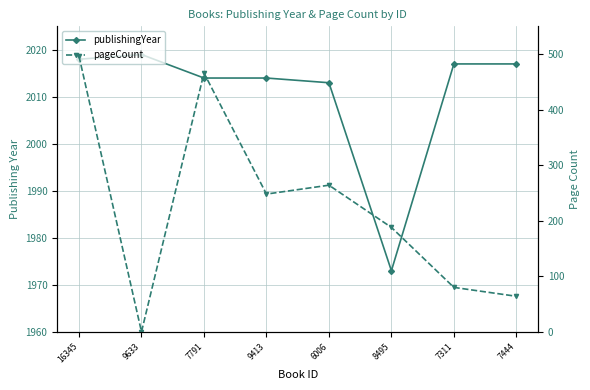

What is the maximum value shown in the chart?

2019